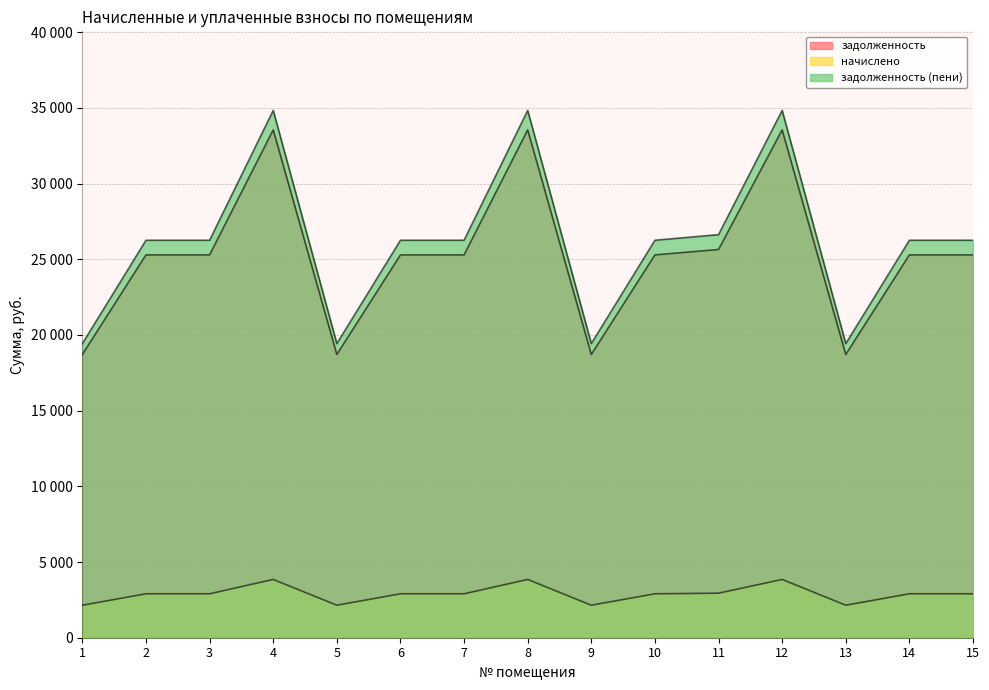

Which label corresponds to the largest value in the chart?

4